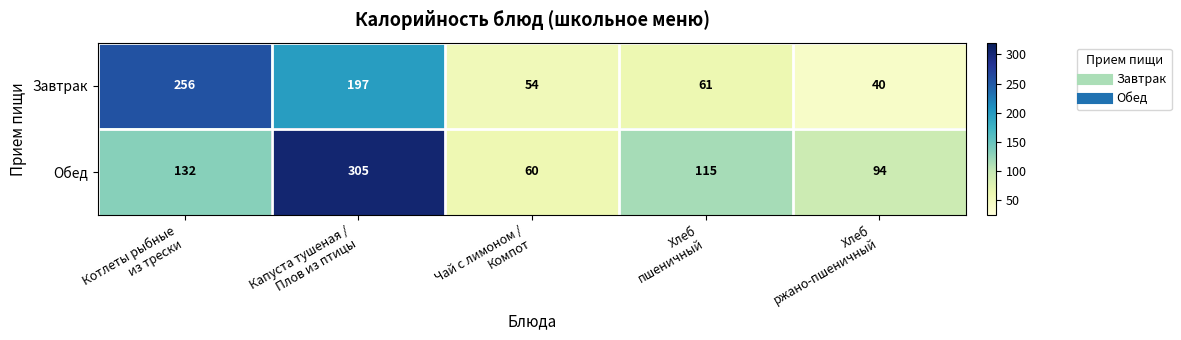

Reading right to left, extract all data points from this chart.

Завтрак: 40	61	54	197	256
Обед: 94	115	60	305	132